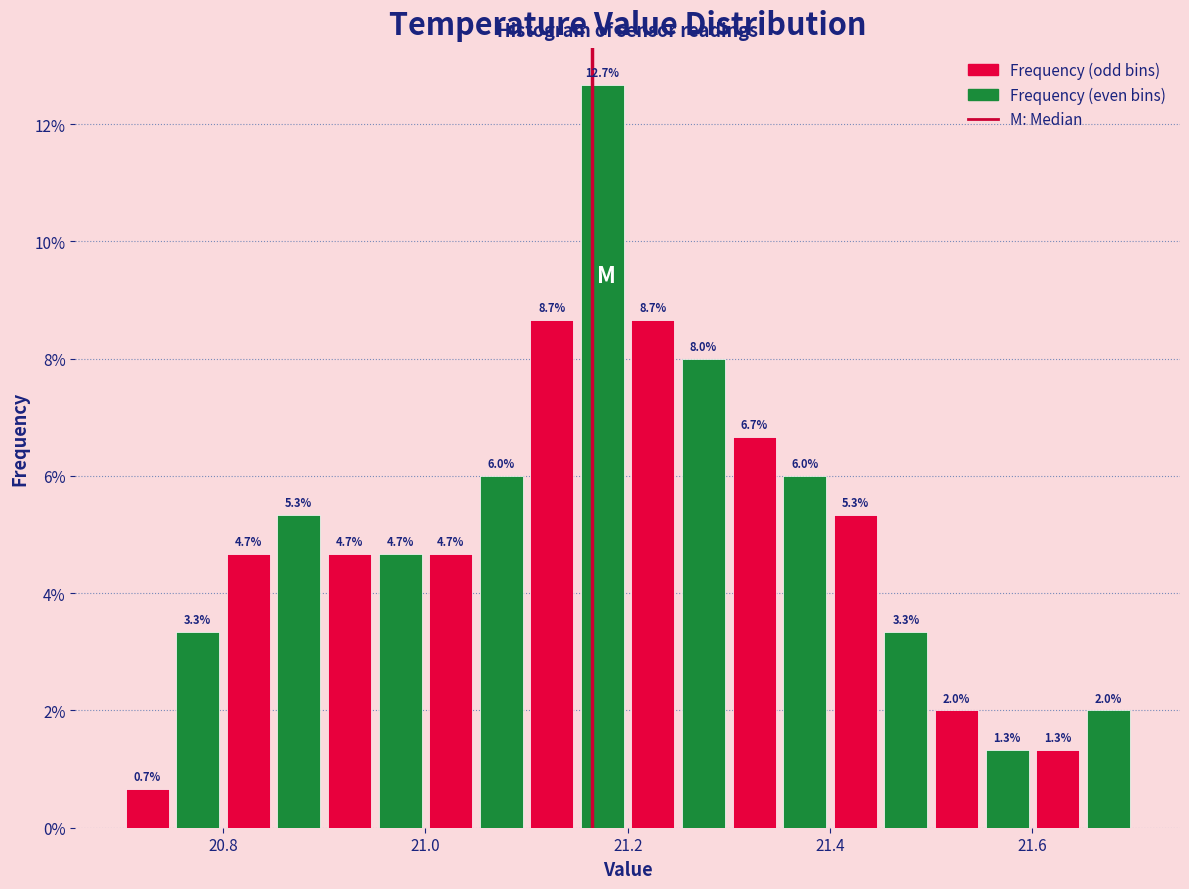

Read against the x-axis, roughly where is the centre of the tallest bar?

21.18